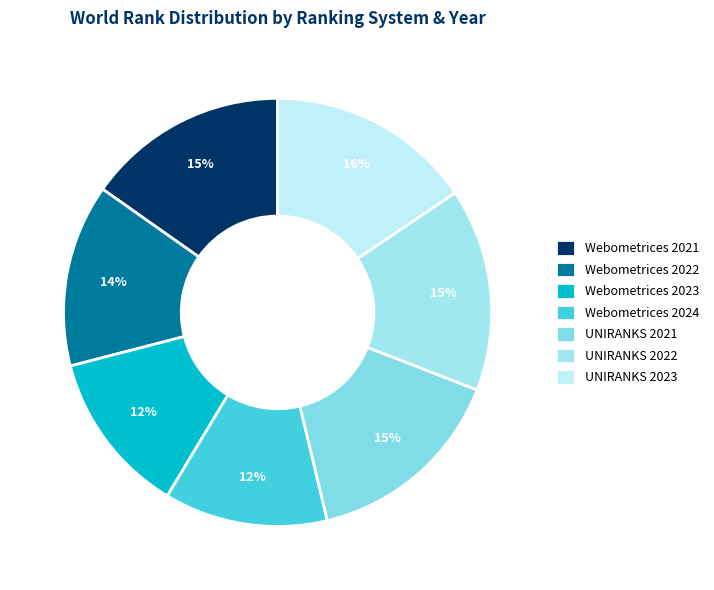

Is there a majority slice in this chart?

No